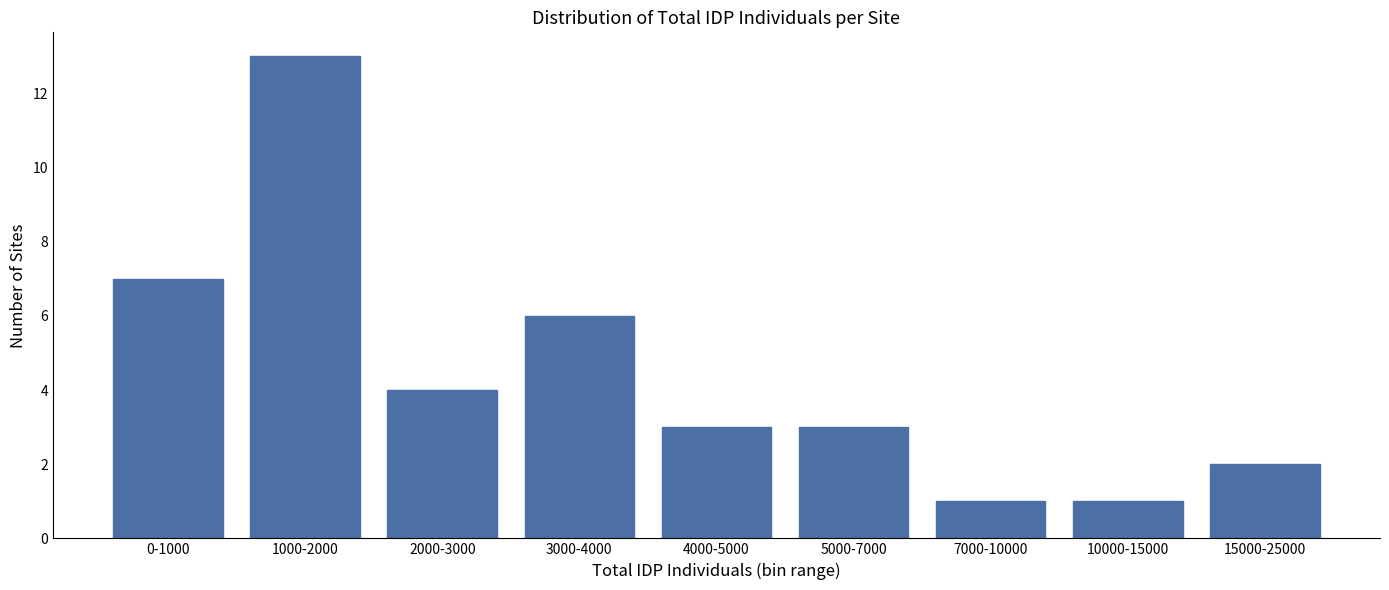

Reading left to right, what are all the values shown in this chart?

7	13	4	6	3	3	1	1	2